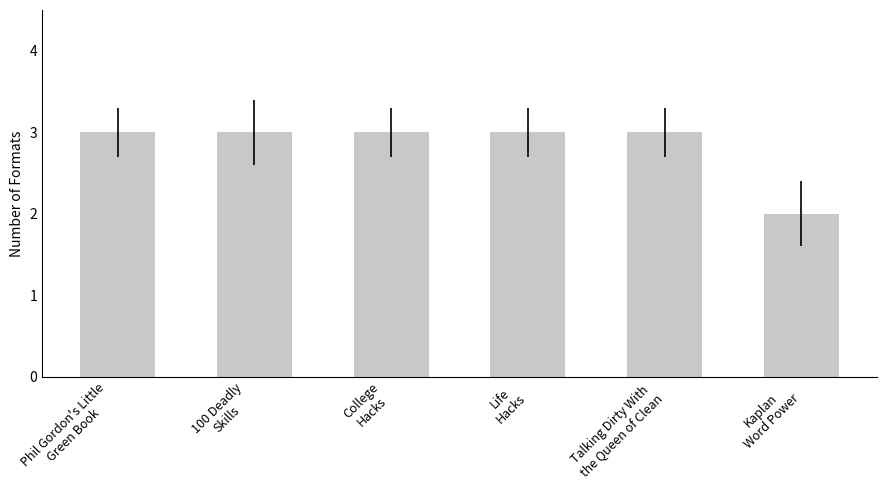

What is the value of the 1st bar from the left?

3